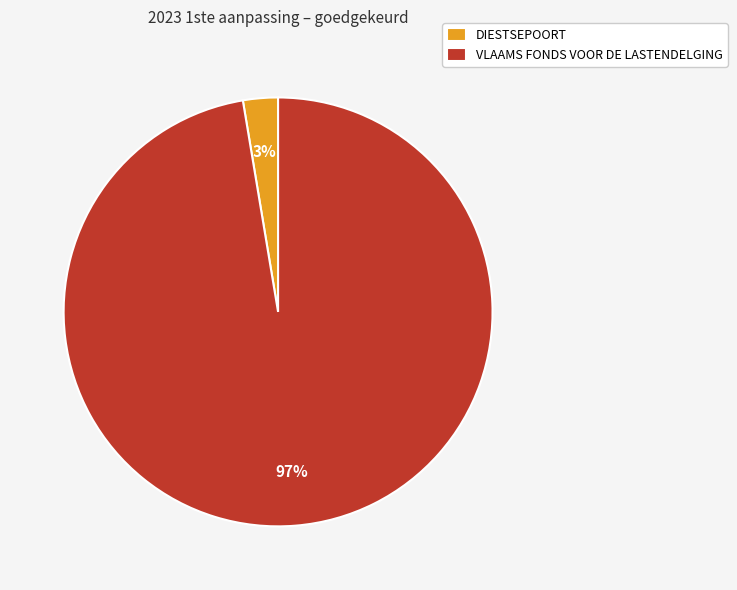

Rank the categories by value from lowest to highest.

DIESTSEPOORT, VLAAMS FONDS VOOR DE LASTENDELGING